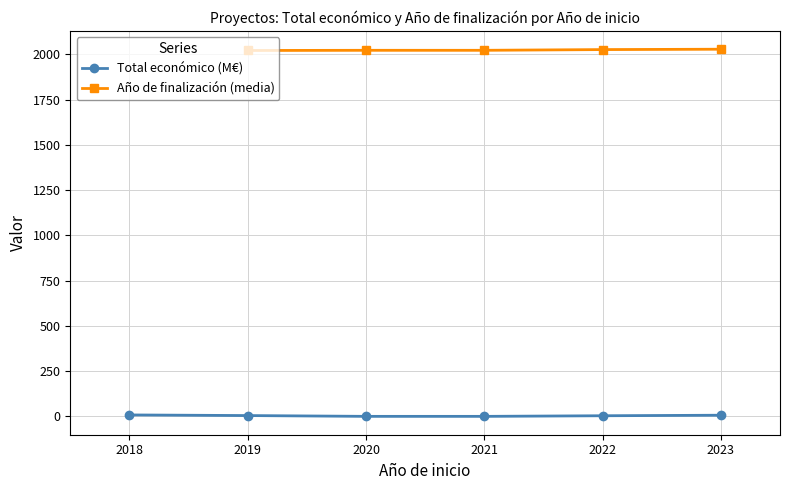

True or false: Total económico (M€) has more than 2 interior local peaks.

False